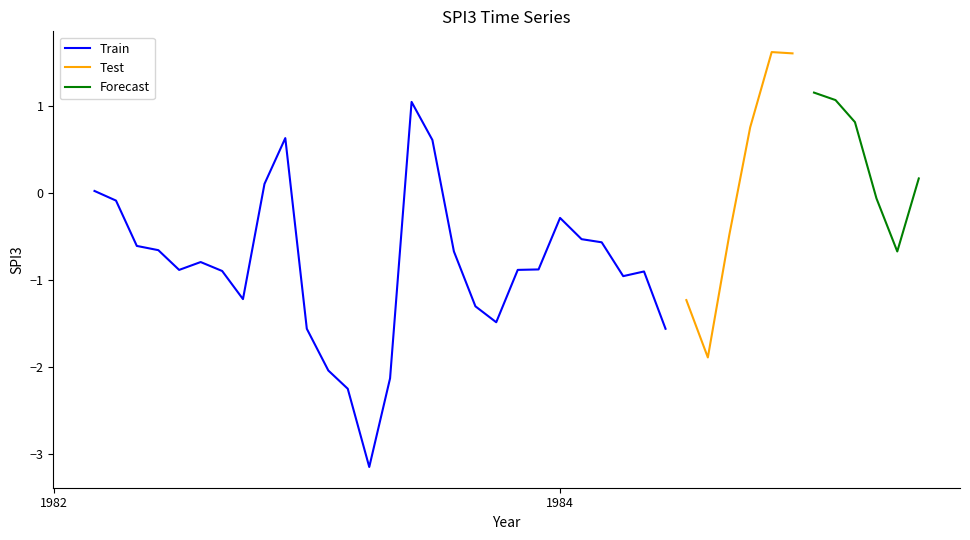

What is the change in value from 1982-09-01 to 1982-12-01?

+1.5